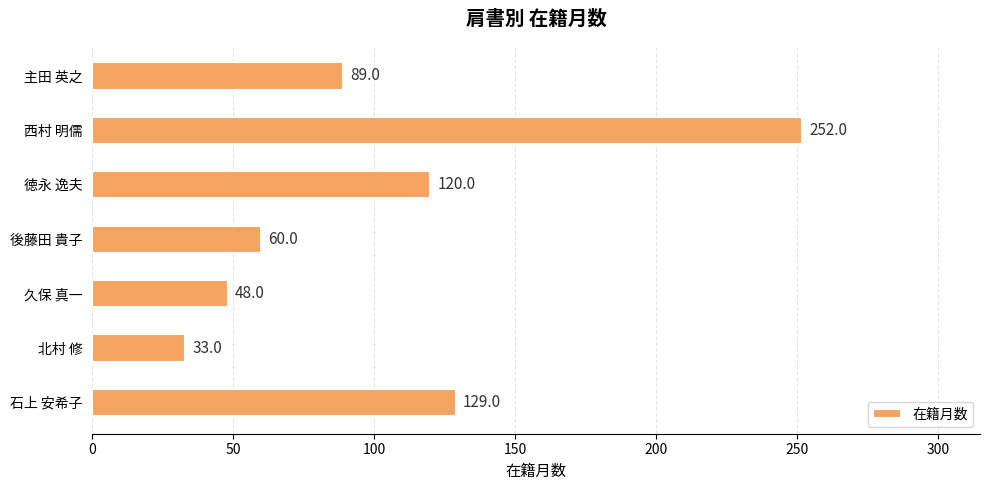

Rank the categories by value from lowest to highest.

北村 修, 久保 真一, 後藤田 貴子, 主田 英之, 徳永 逸夫, 石上 安希子, 西村 明儒